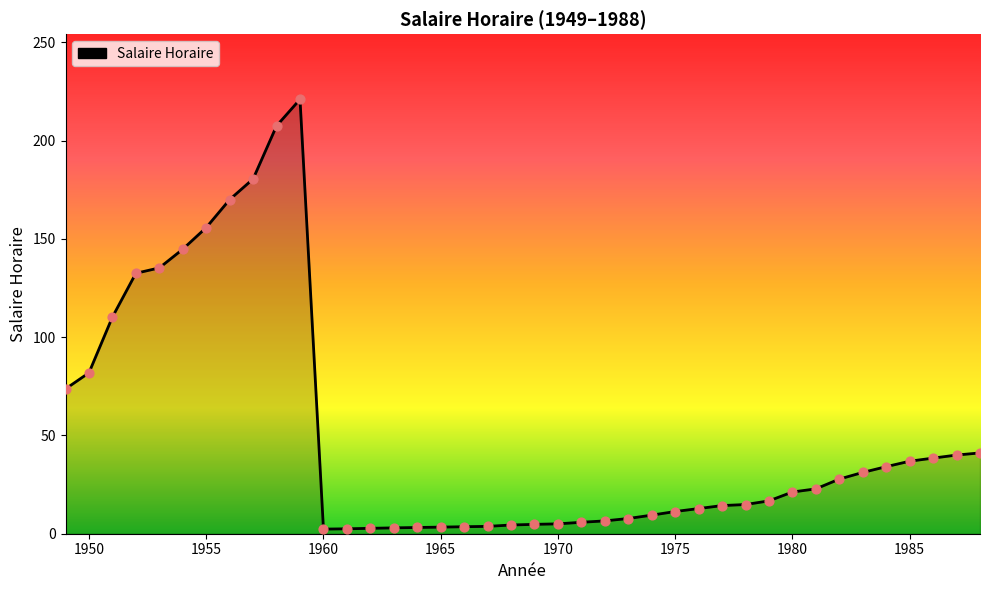

What is the greatest value displayed?

221.0